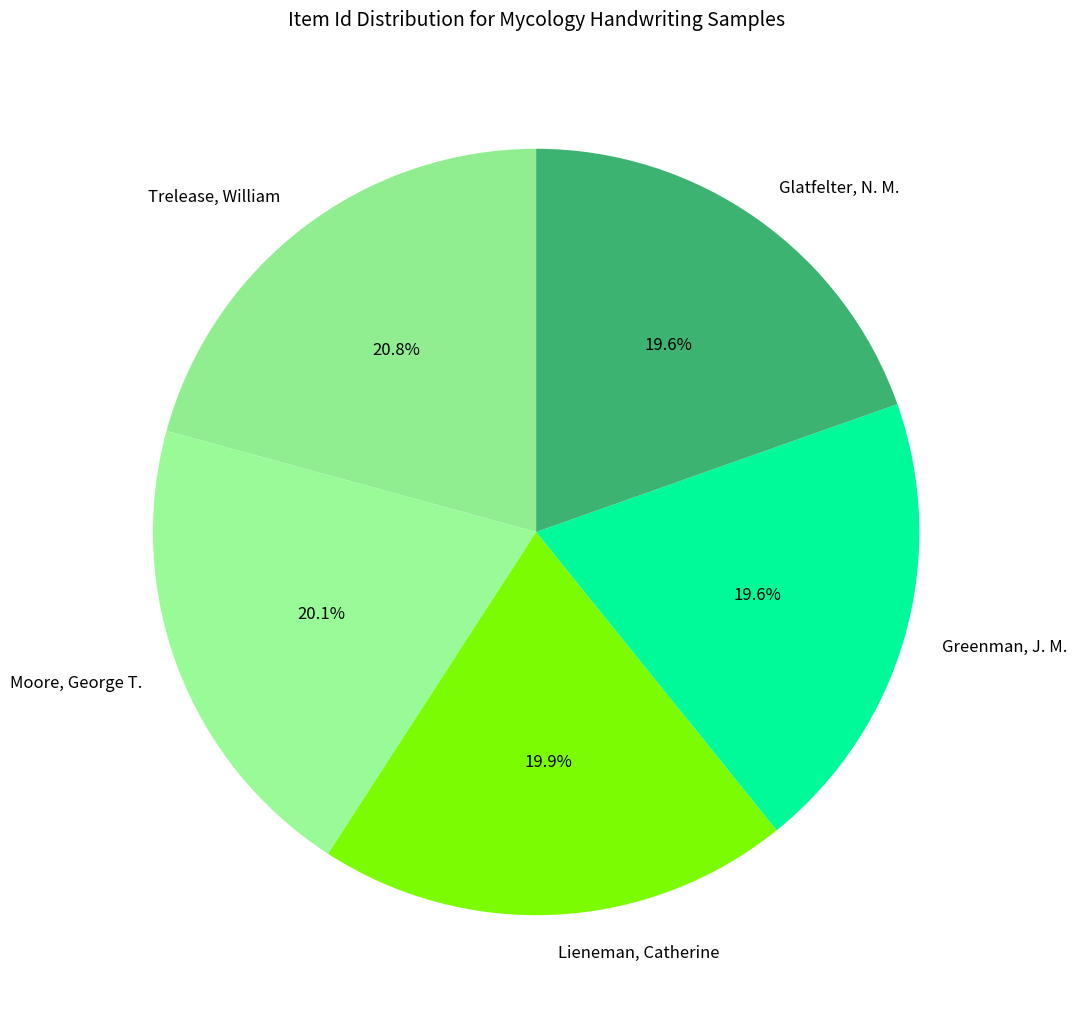

What percentage is the Greenman, J. M. slice, to the nearest percent?

20%